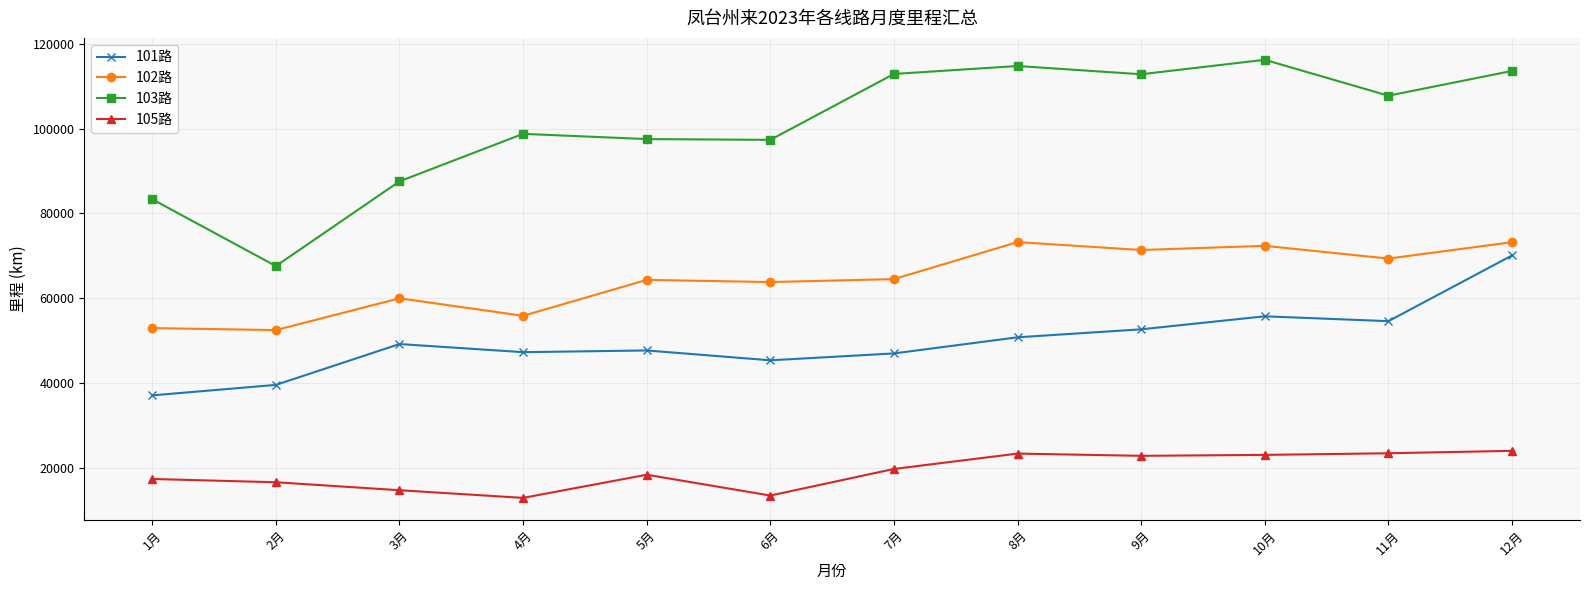

True or false: 102路 has more than 0 interior local peaks.

True